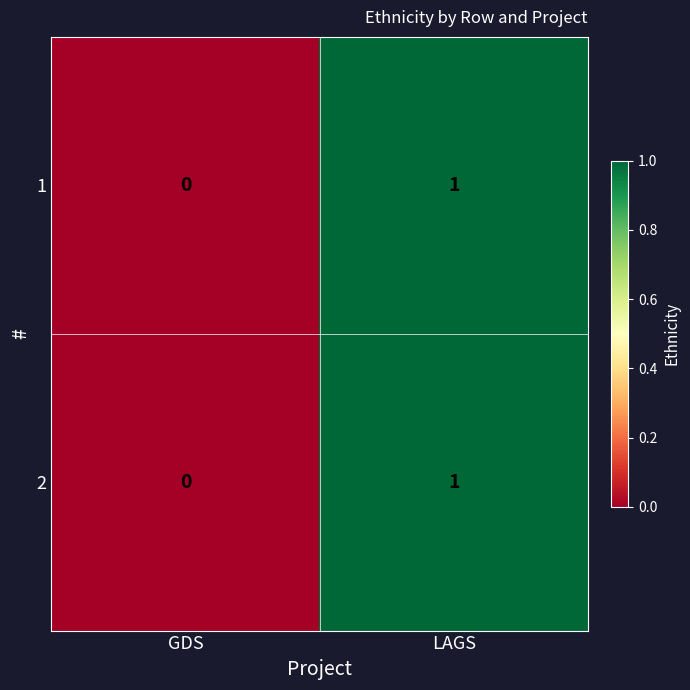

True or false: 2 has a value of 1 at GDS.

False